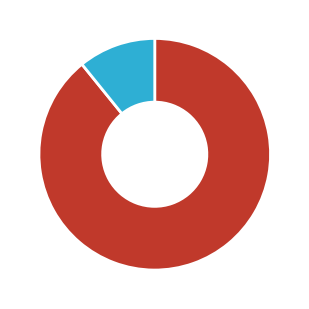

Is there a majority slice in this chart?

Yes